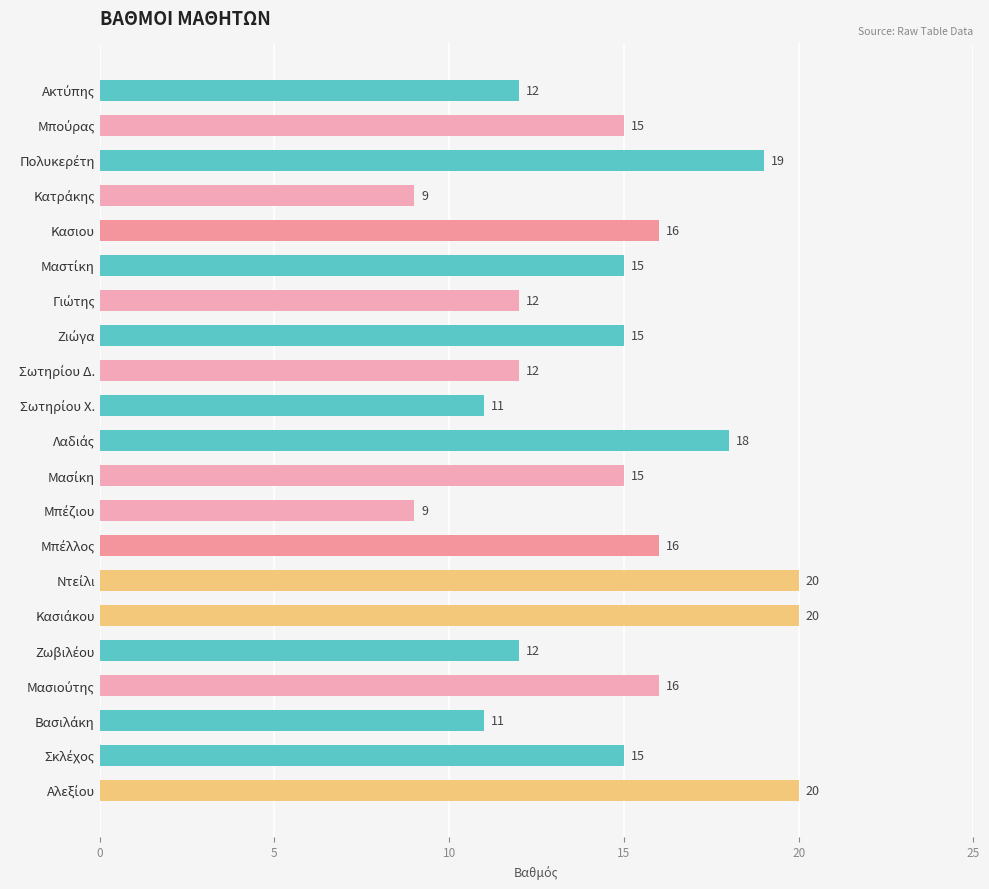

What is the value of the 6th bar from the top?

15